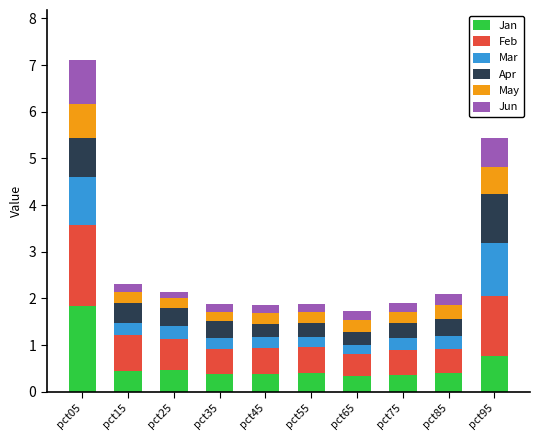

What is the difference between the maximum and second lowest values in the Jan series?

1.5